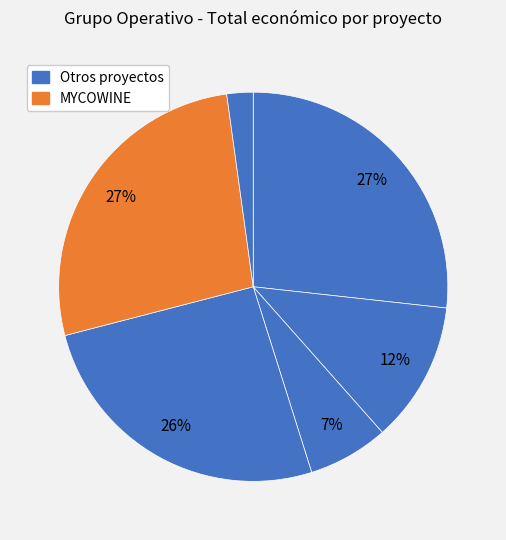

How many slices are in this pie chart?

6